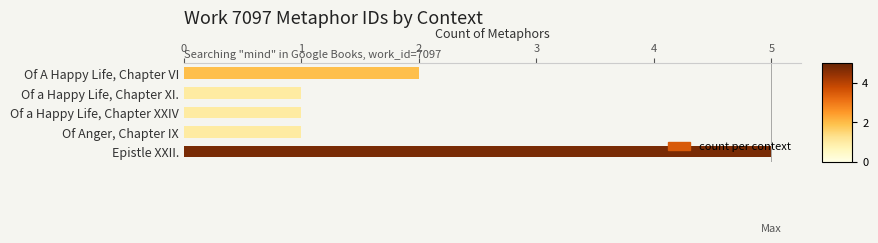

Is it true that the value at Of a Happy Life, Chapter XI. is 1?

True